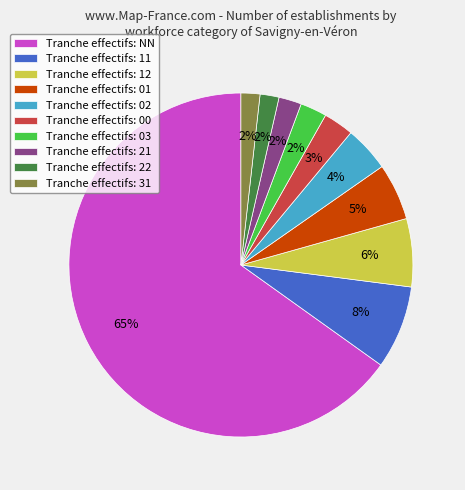

Count the number of slices in the pie.

10